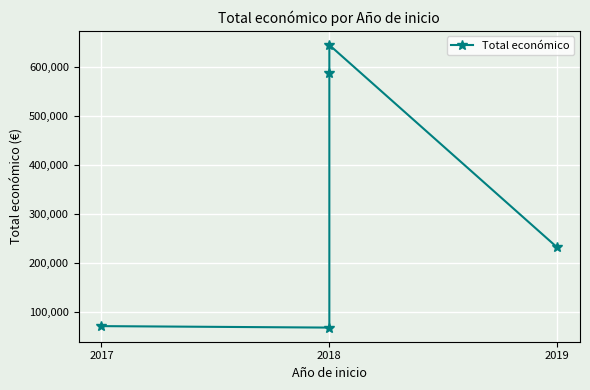

Is this an area chart (filled region under the line)?

No